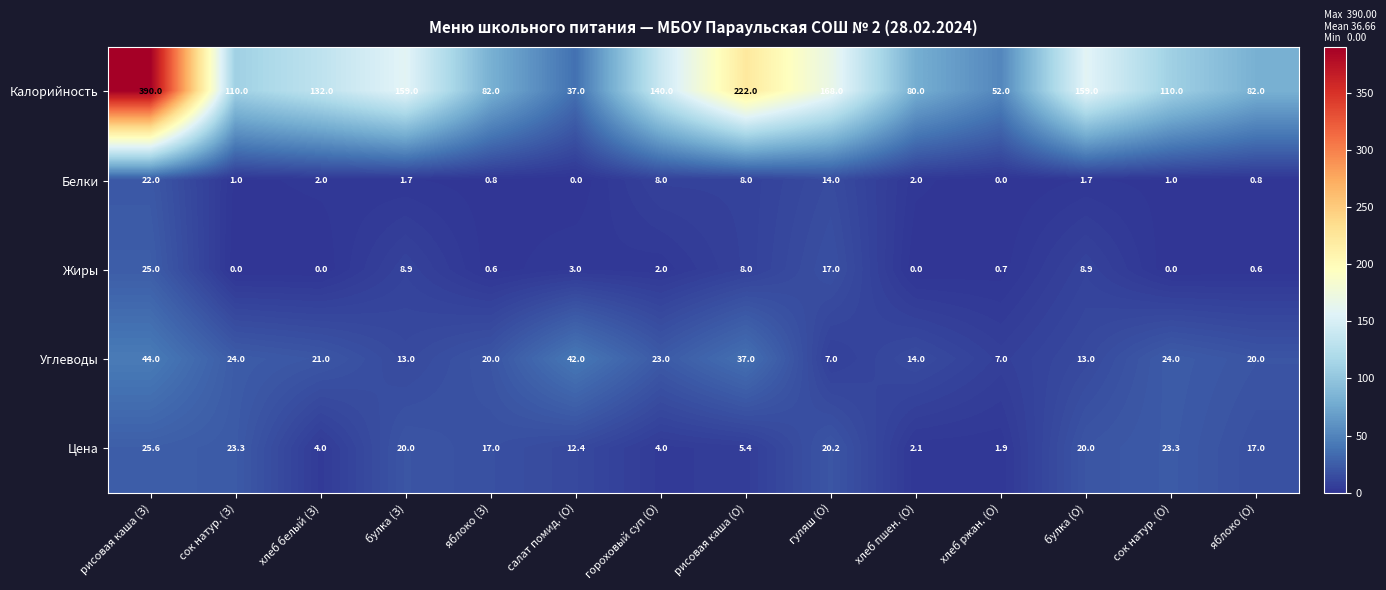

What is the average value of the Углеводы series?

22.1